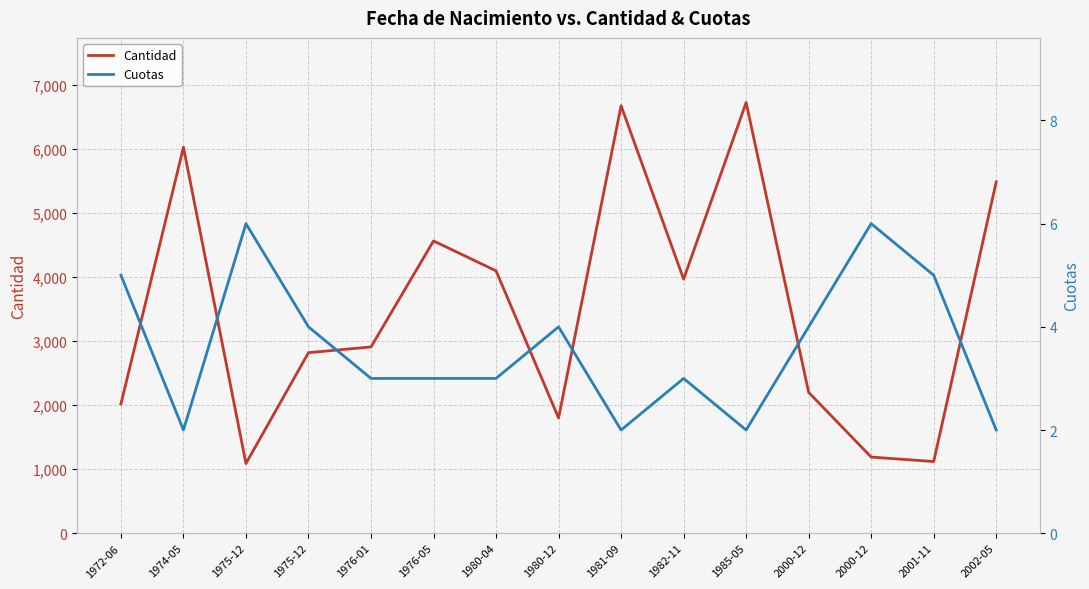

Where is the first local minimum for Cantidad?

1975-12